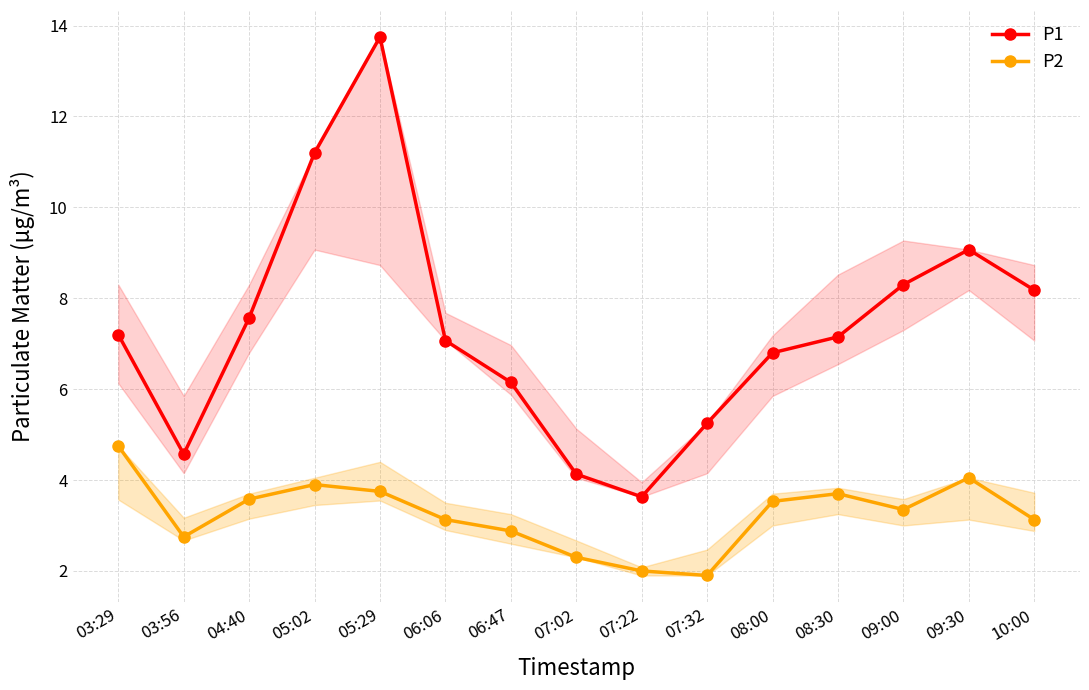

True or false: P2 and P1 intersect in this chart.

False